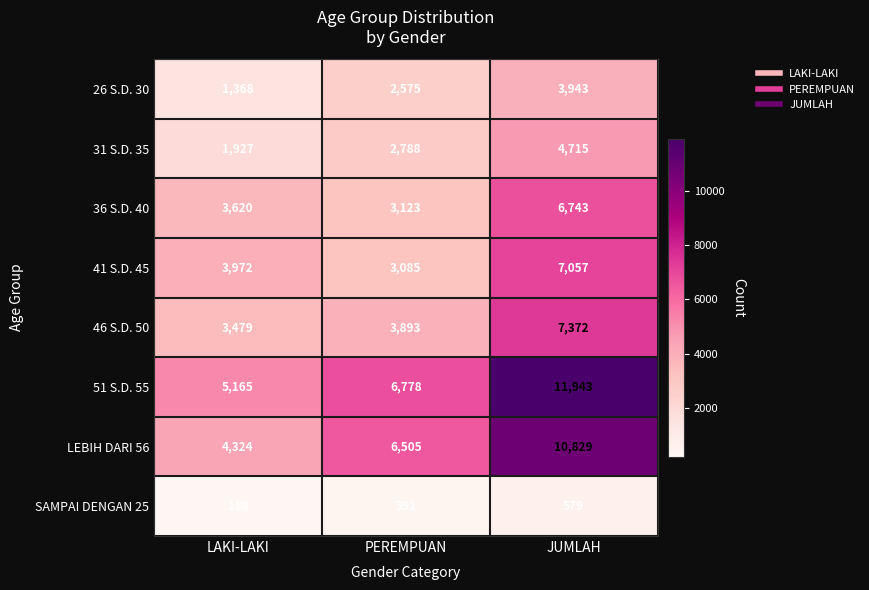

The SAMPAI DENGAN 25 series shows 391 at PEREMPUAN. True or false?

True